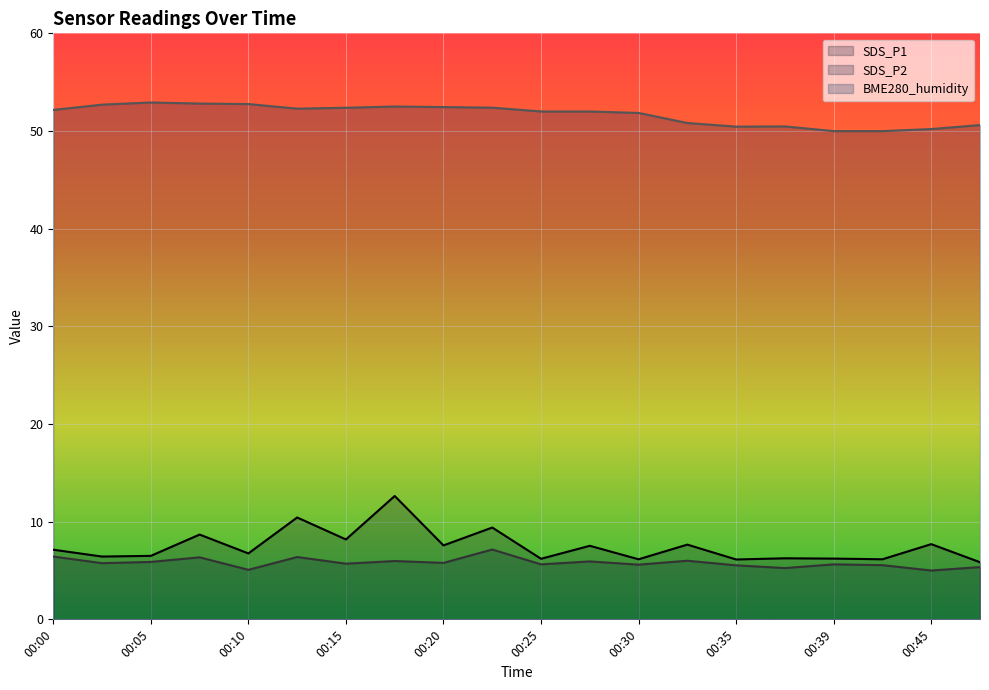

What is the maximum value for SDS_P2?

7.2